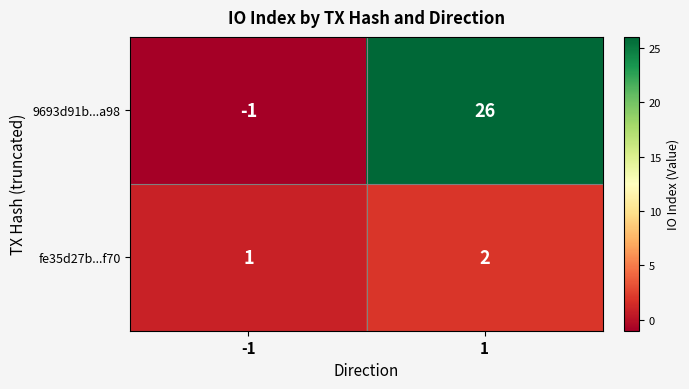

What is the greatest value displayed?

26